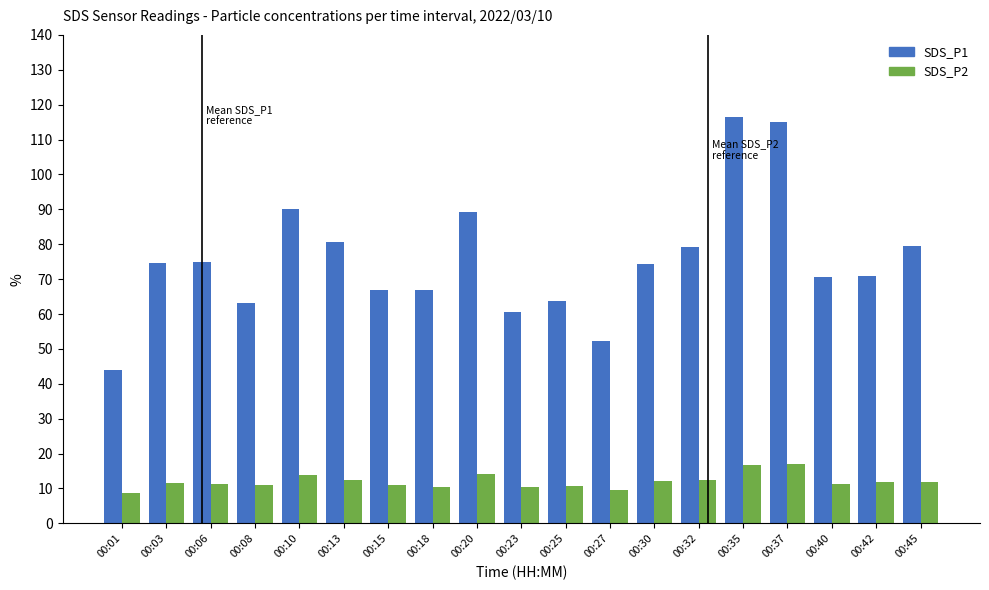

What is the sum of all SDS_P2 values?

228.2